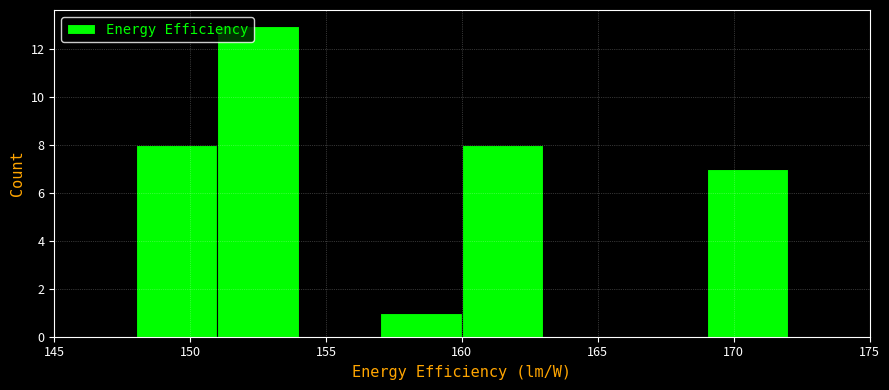

Reading left to right, transcribe this chart: for each bar, give the range it covers on the x-axis and its height. The values are not printed on the chart, so give them approximately, as read against the axis.

145 to 148: 0
148 to 151: 8
151 to 154: 13
154 to 157: 0
157 to 160: 1
160 to 163: 8
163 to 166: 0
166 to 169: 0
169 to 172: 7